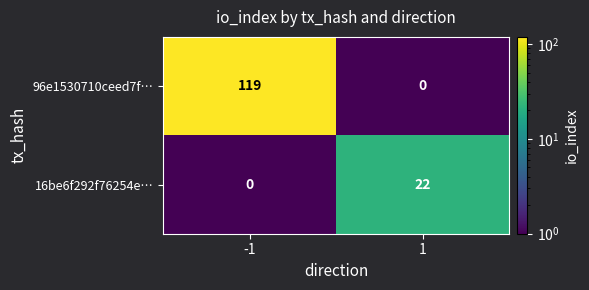

Rank the series by their average value, from lowest to highest.

16be6f292f76254e…, 96e1530710ceed7f…